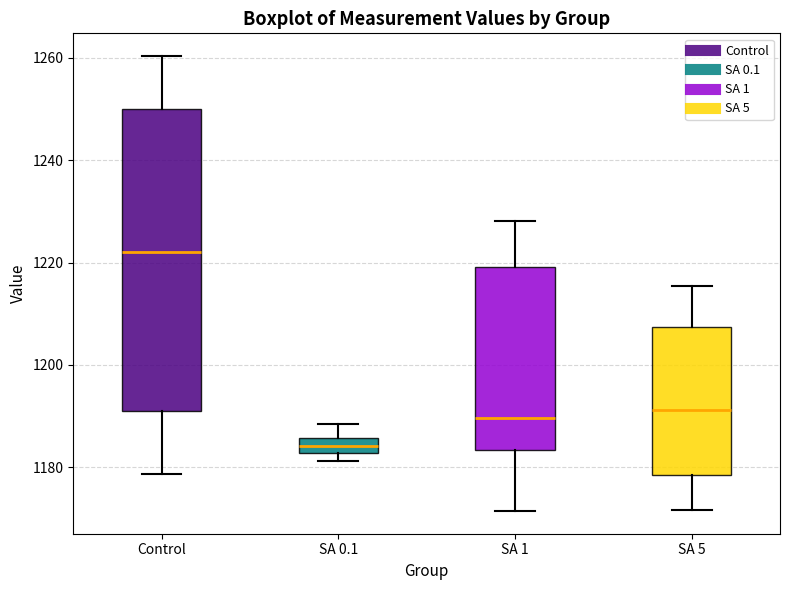

Where does the lower whisker of the box for Control end on the y-axis? The values are not printed on the chart, so give them approximately, as read against the axis.

1178